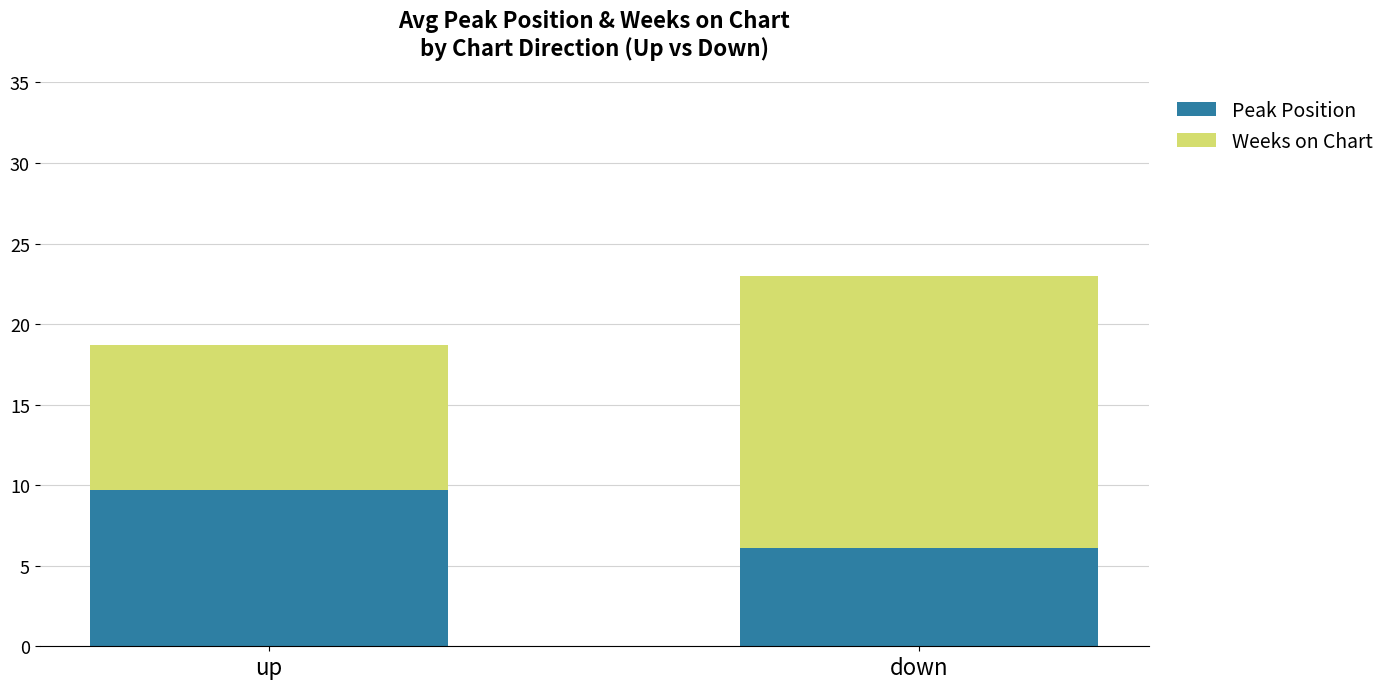

Which category has the highest value in the Peak Position series?

up